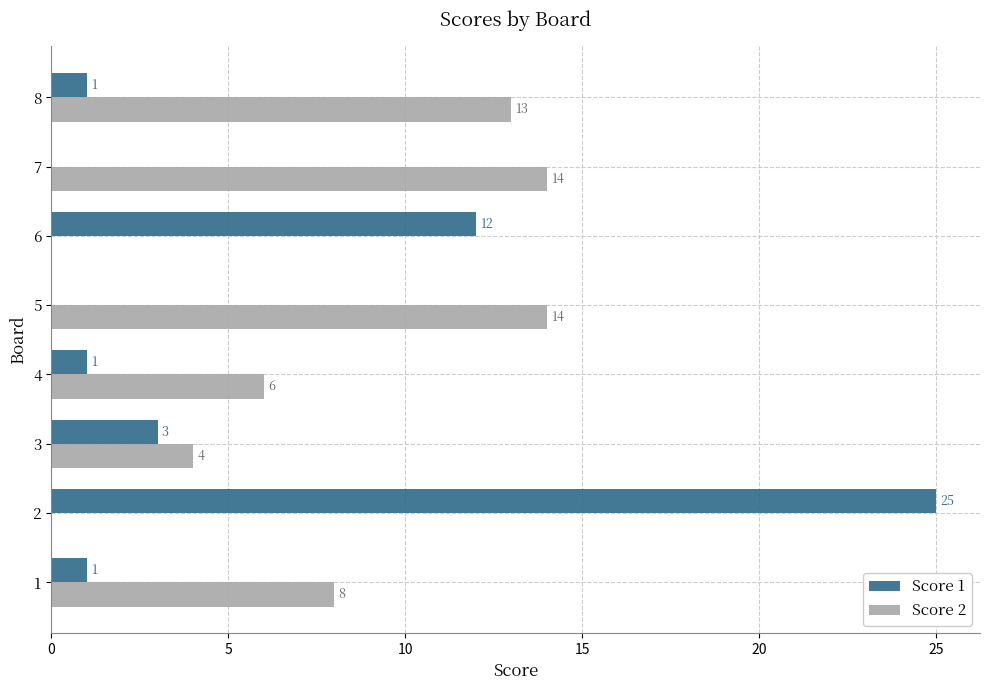

What is the maximum value shown in the chart?

25